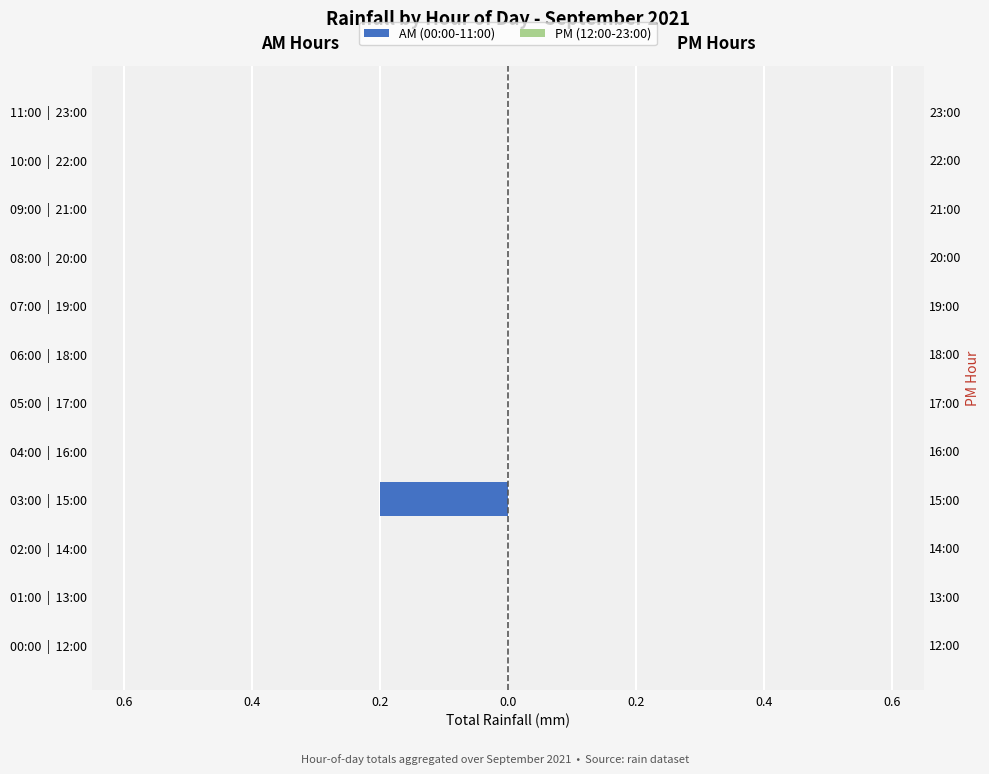

What is the smallest value displayed?

-0.2